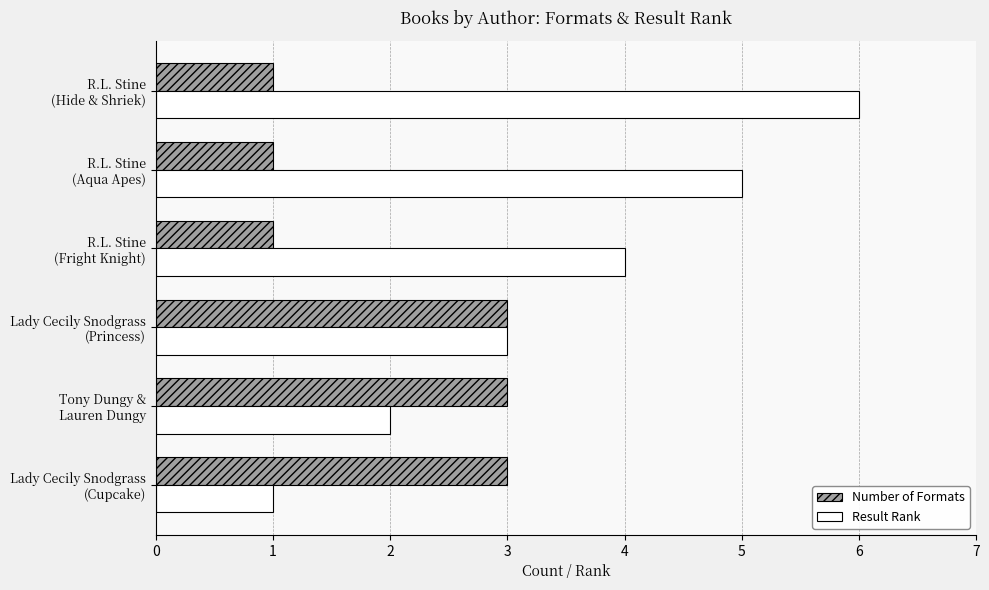

At which category is the sum across all series the highest?

R.L. Stine
(Hide & Shriek)